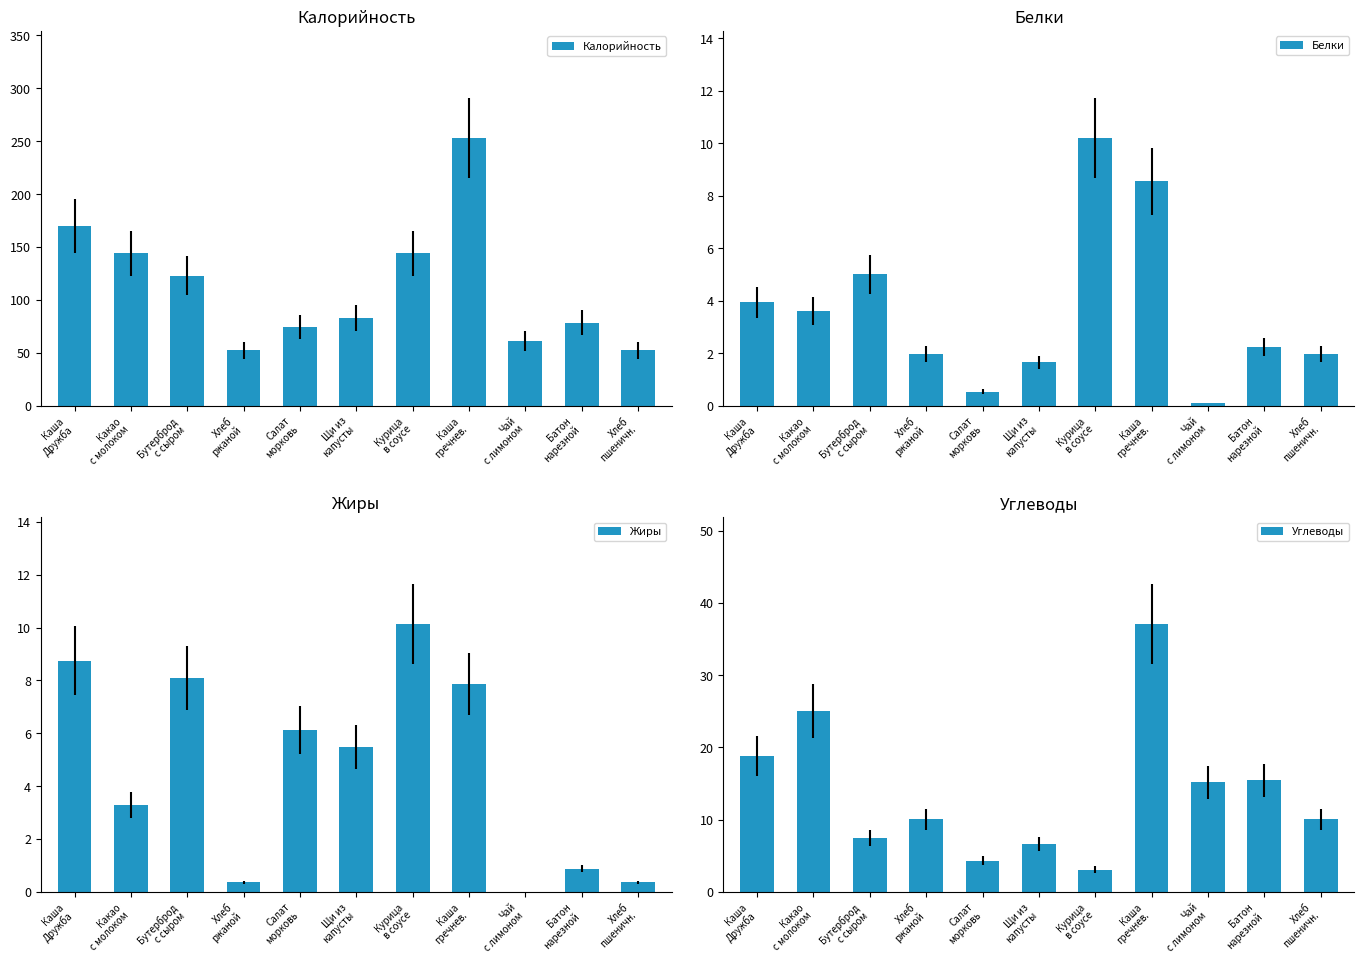

List the series in order of their peak value, lowest first.

Жиры, Белки, Углеводы, Калорийность